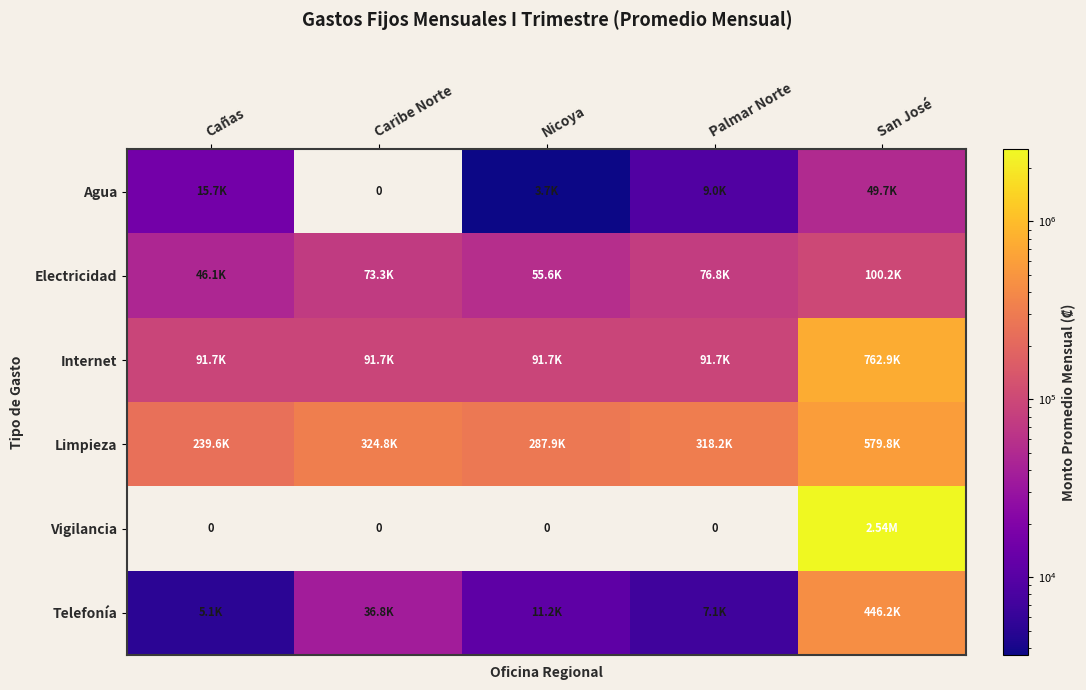

How many values in the Electricidad series are below 73280?

2